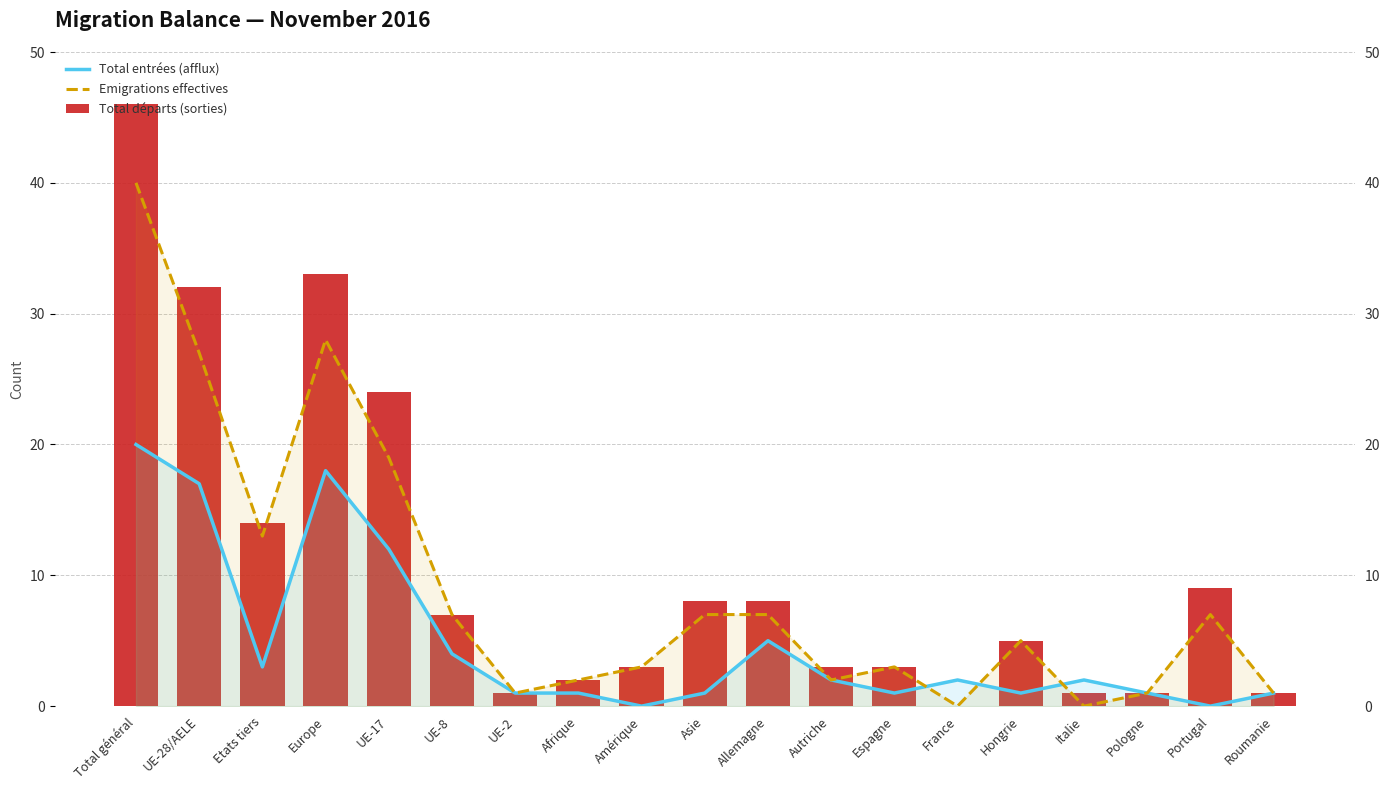

What is the difference between the second highest and minimum values in the Emigrations effectives series?

28